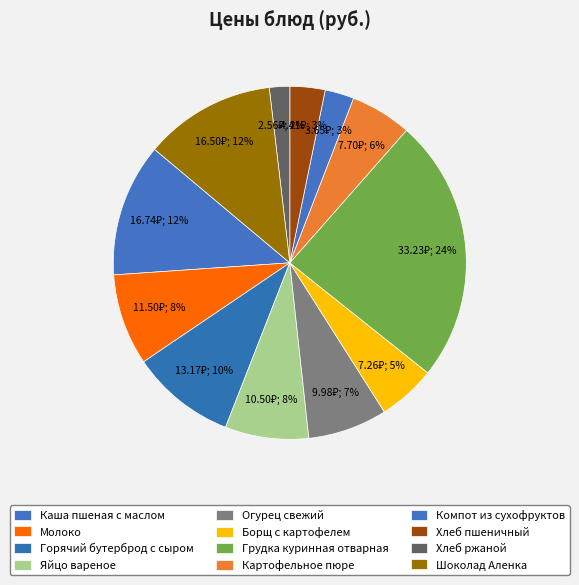

To the nearest percent, what is the difference between the largest and smallest slice percentages?

22%